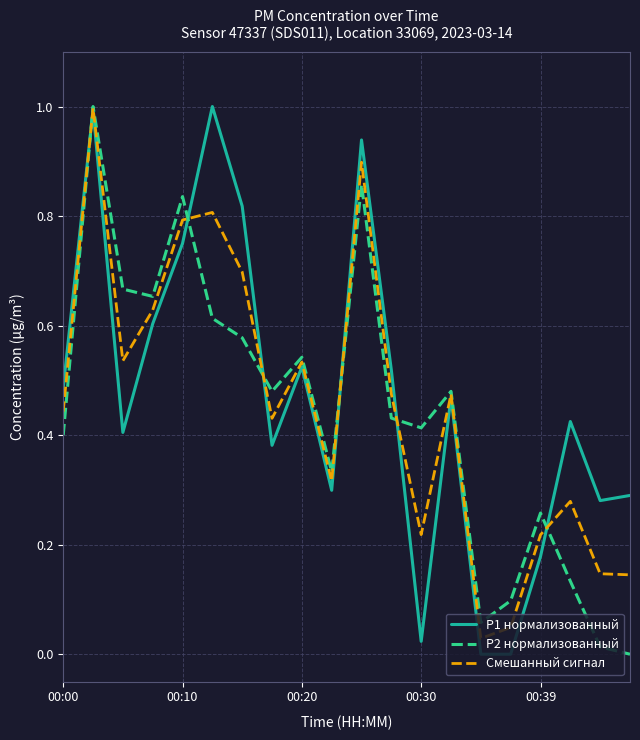

Reading left to right, what are all the values shown in this chart?

P1 нормализованный: 0.5	1.0	0.4	0.6	0.8	1.0	0.8	0.4	0.5	0.3	0.9	0.5	0.0	0.5	0.0	0.0	0.2	0.4	0.3	0.3
P2 нормализованный: 0.4	1.0	0.7	0.7	0.8	0.6	0.6	0.5	0.5	0.3	0.9	0.4	0.4	0.5	0.1	0.1	0.3	0.1	0.0	0.0
Смешанный сигнал: 0.4	1.0	0.5	0.6	0.8	0.8	0.7	0.4	0.5	0.3	0.9	0.5	0.2	0.5	0.0	0.0	0.2	0.3	0.1	0.1